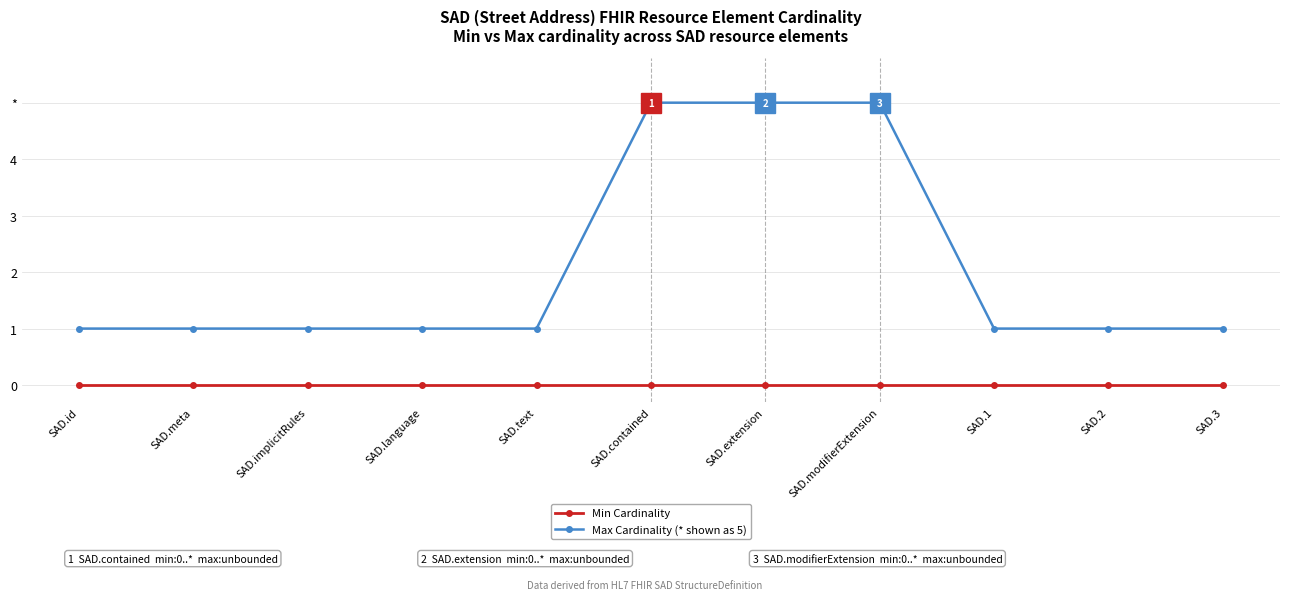

Is this an area chart (filled region under the line)?

No